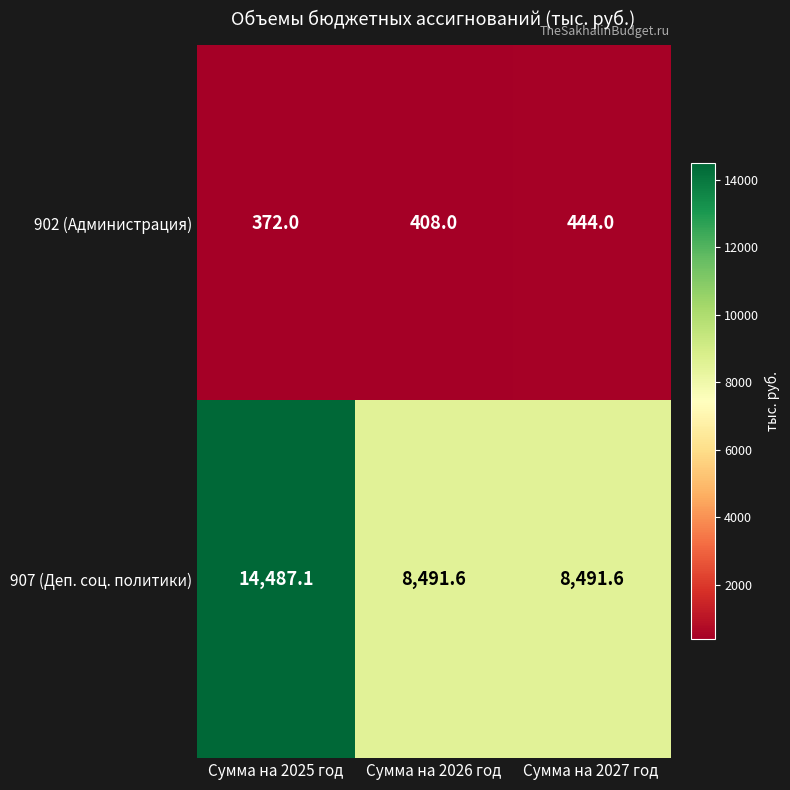

List the series in order of their overall mean, highest first.

907 (Деп. соц. политики), 902 (Администрация)